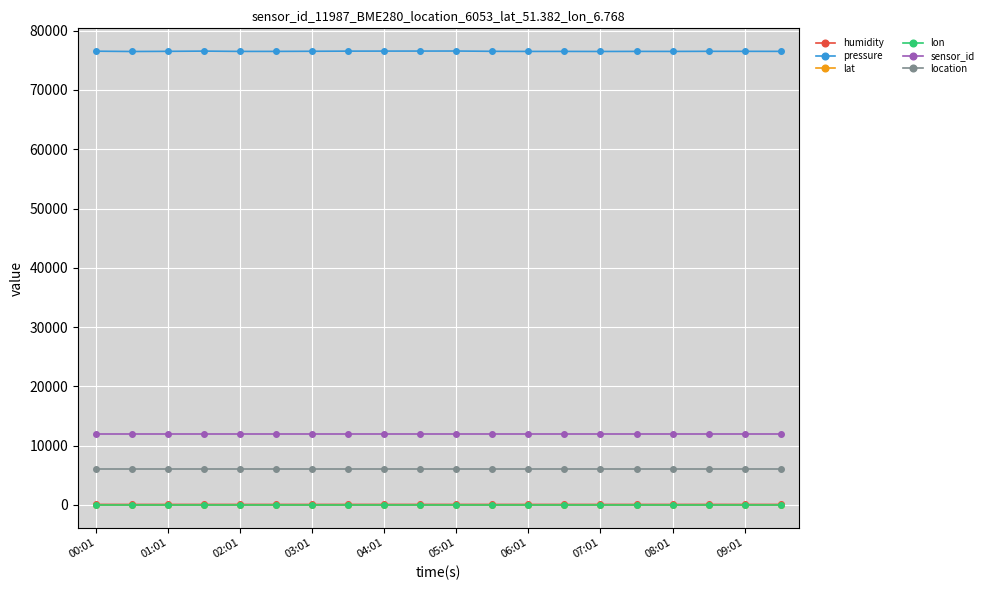

What is the maximum value shown in the chart?

76561.0